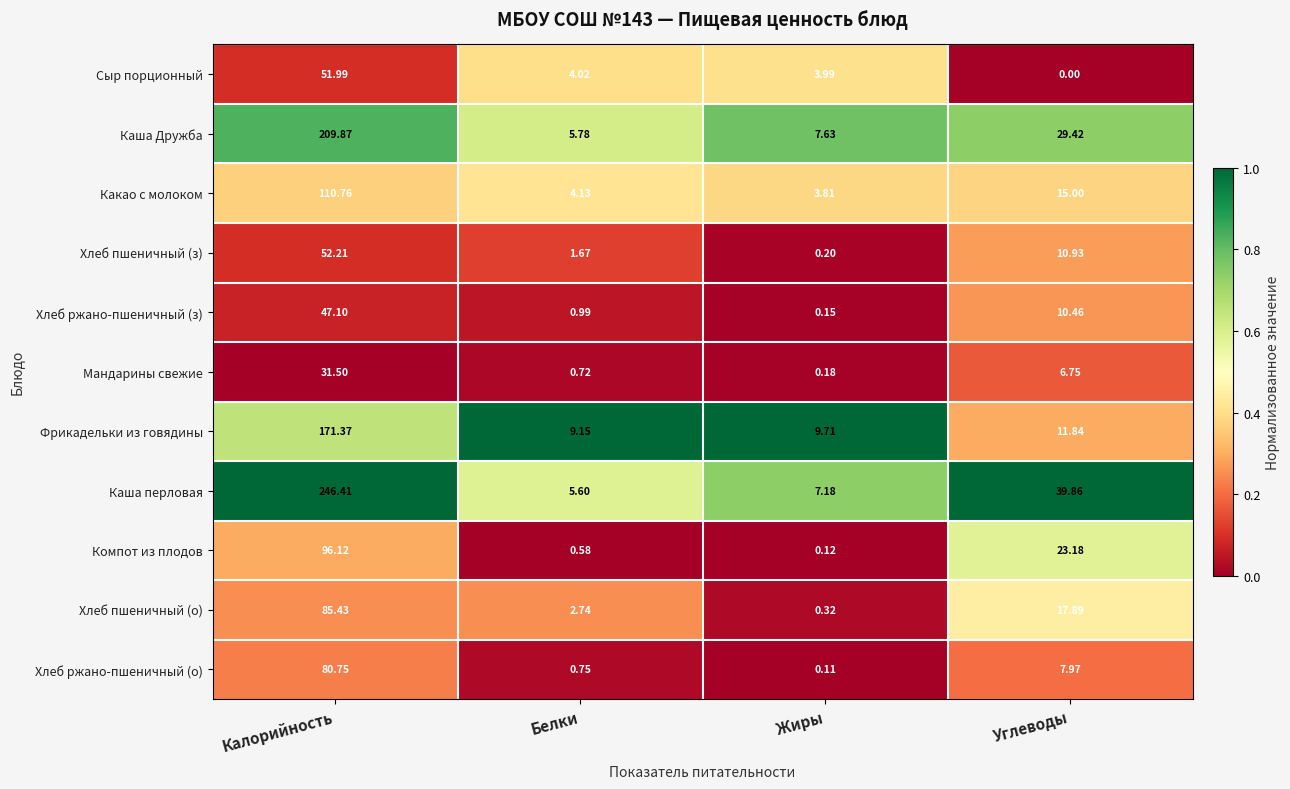

Rank the series by their maximum value, from lowest to highest.

Мандарины свежие, Хлеб ржано-пшеничный (з), Сыр порционный, Хлеб пшеничный (з), Хлеб ржано-пшеничный (о), Хлеб пшеничный (о), Компот из плодов, Какао с молоком, Фрикадельки из говядины, Каша Дружба, Каша перловая